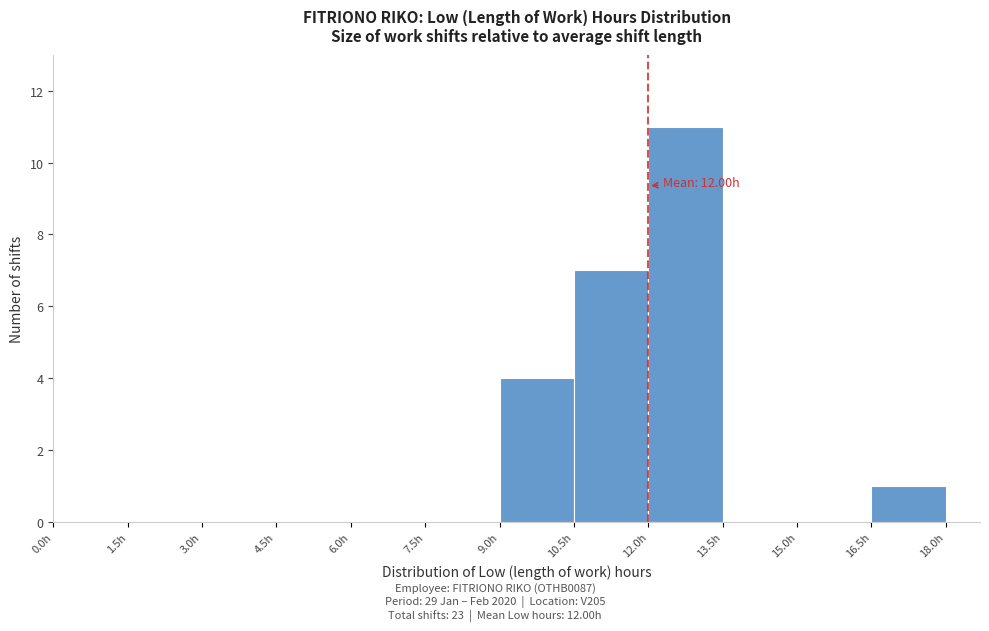

Over which range of the x-axis is the bar tallest?

12.0 to 13.5